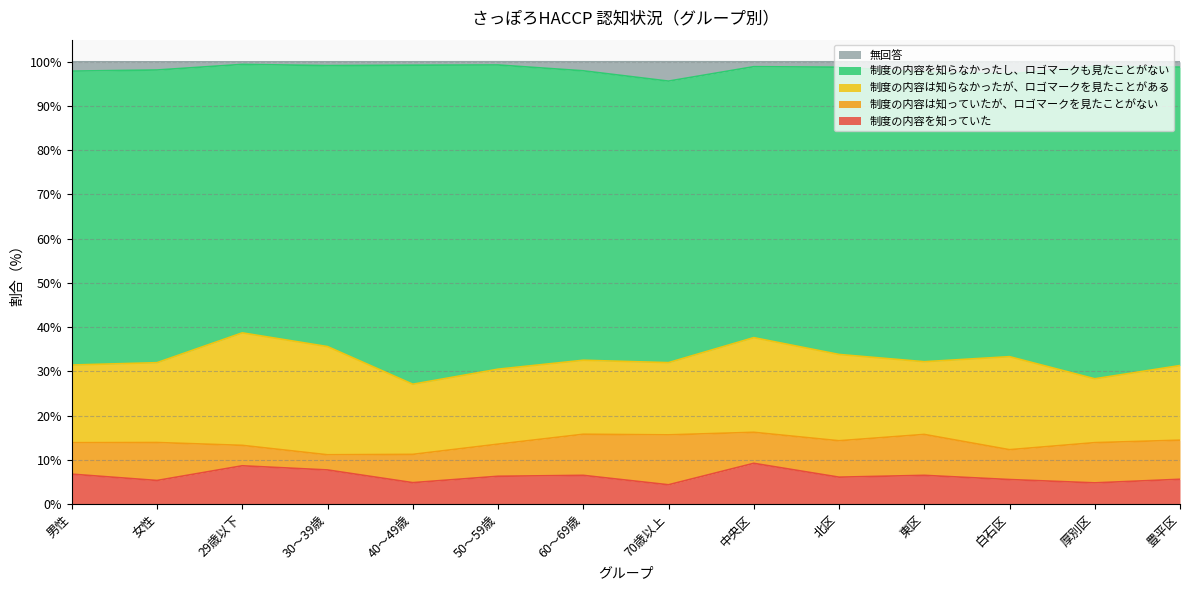

True or false: 無回答 has more than 0 points higher than both neighbors.

True